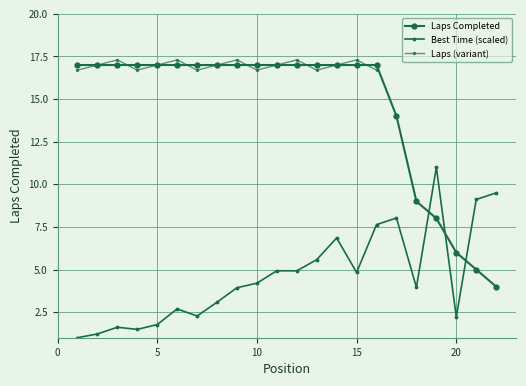

What is the average value?

14